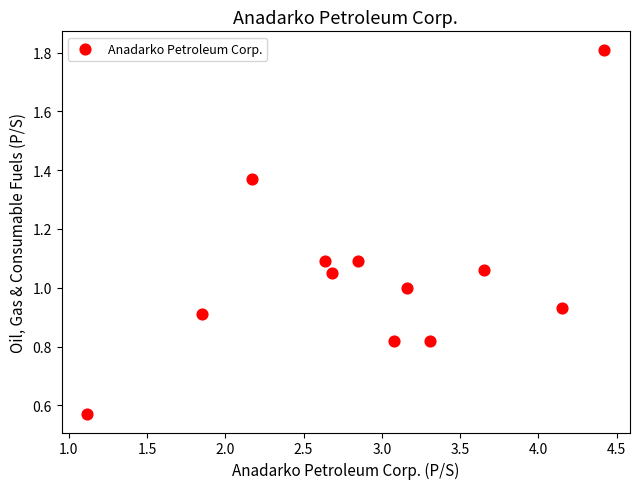

What is the range of X values (max minus min)?

3.3